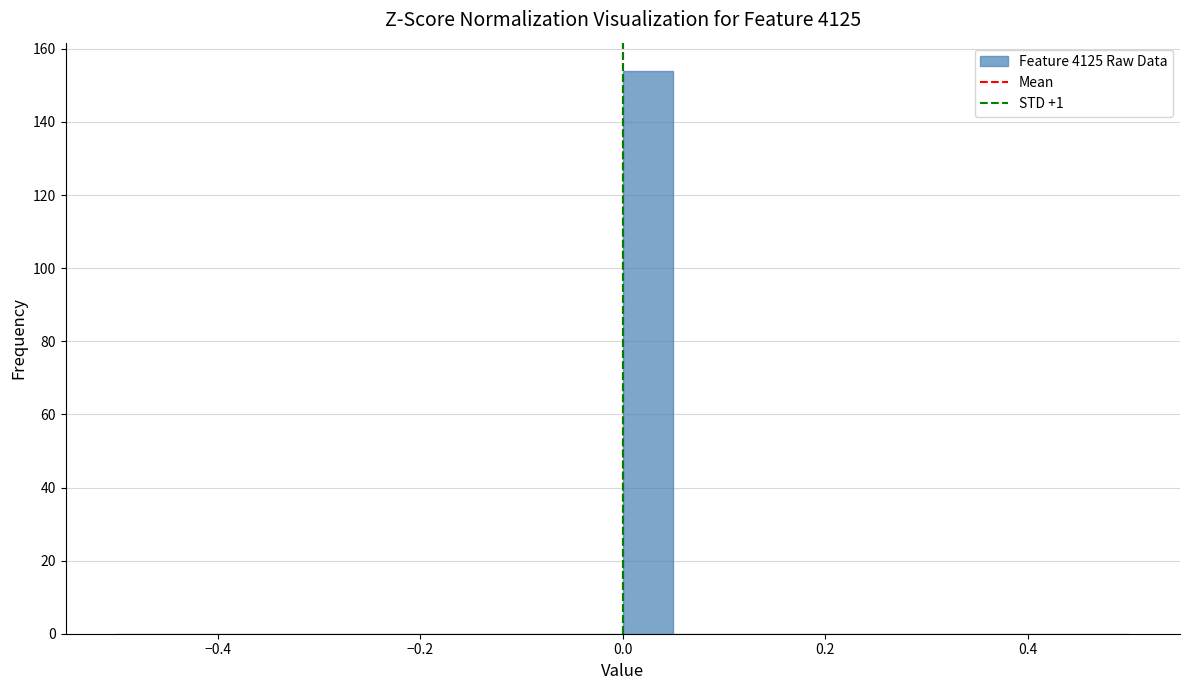

Around what value on the x-axis is the tallest bar? Give the approximate position of its centre, as read against the axis.

0.02